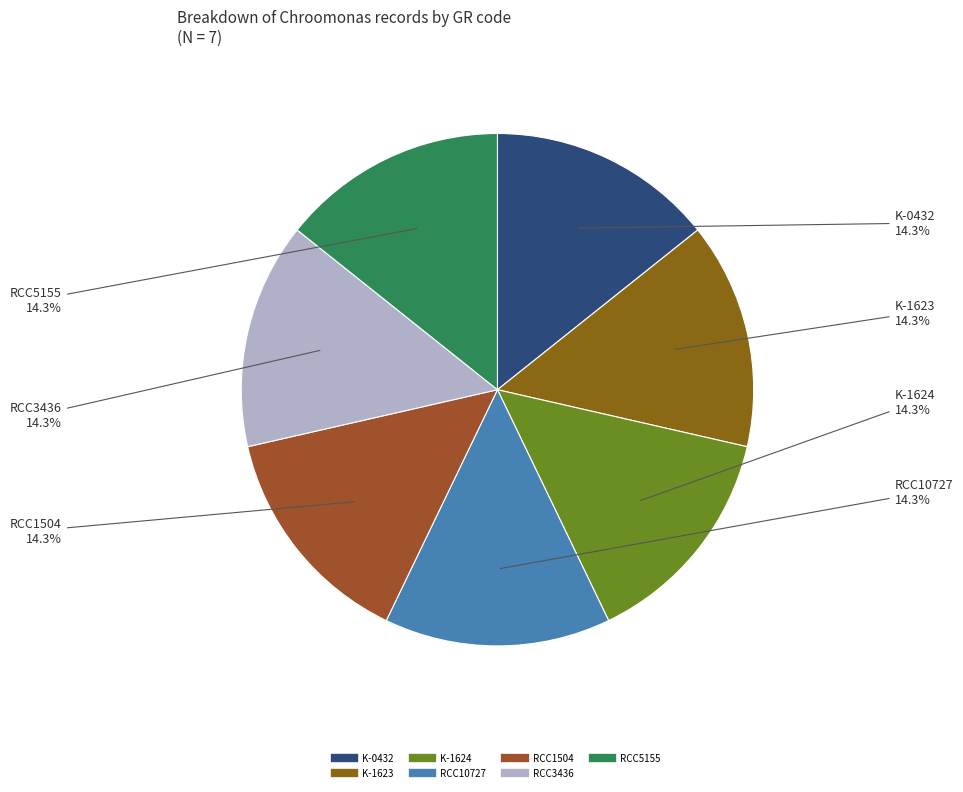

Approximately how many times larger is the value at K-0432 compared to RCC3436?

1.0